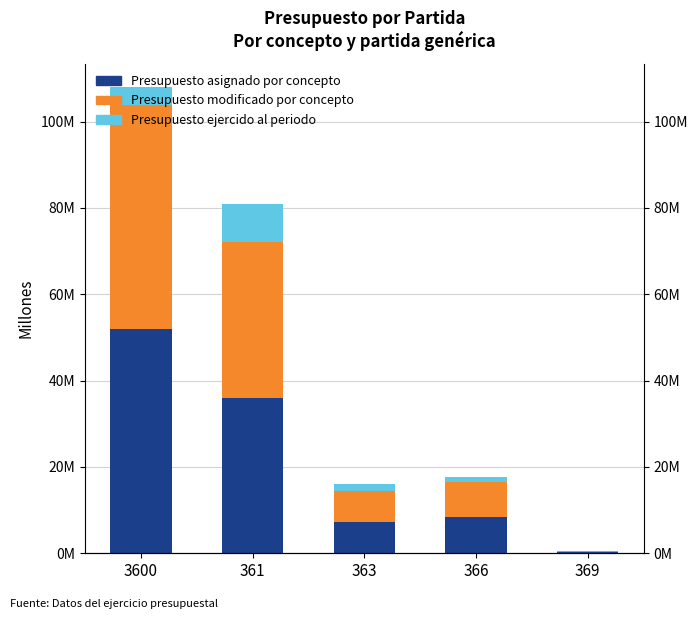

At which category does the chart reach its peak across all series?

3600